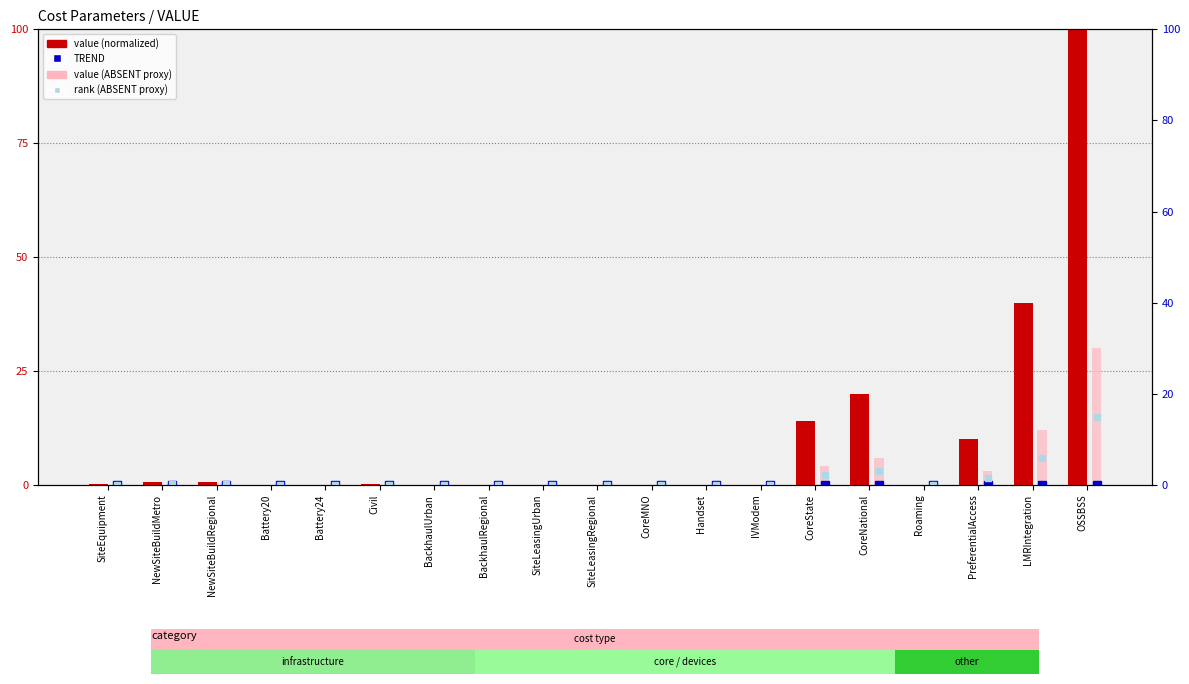

What is the label of the 14th bar from the left?

CoreState